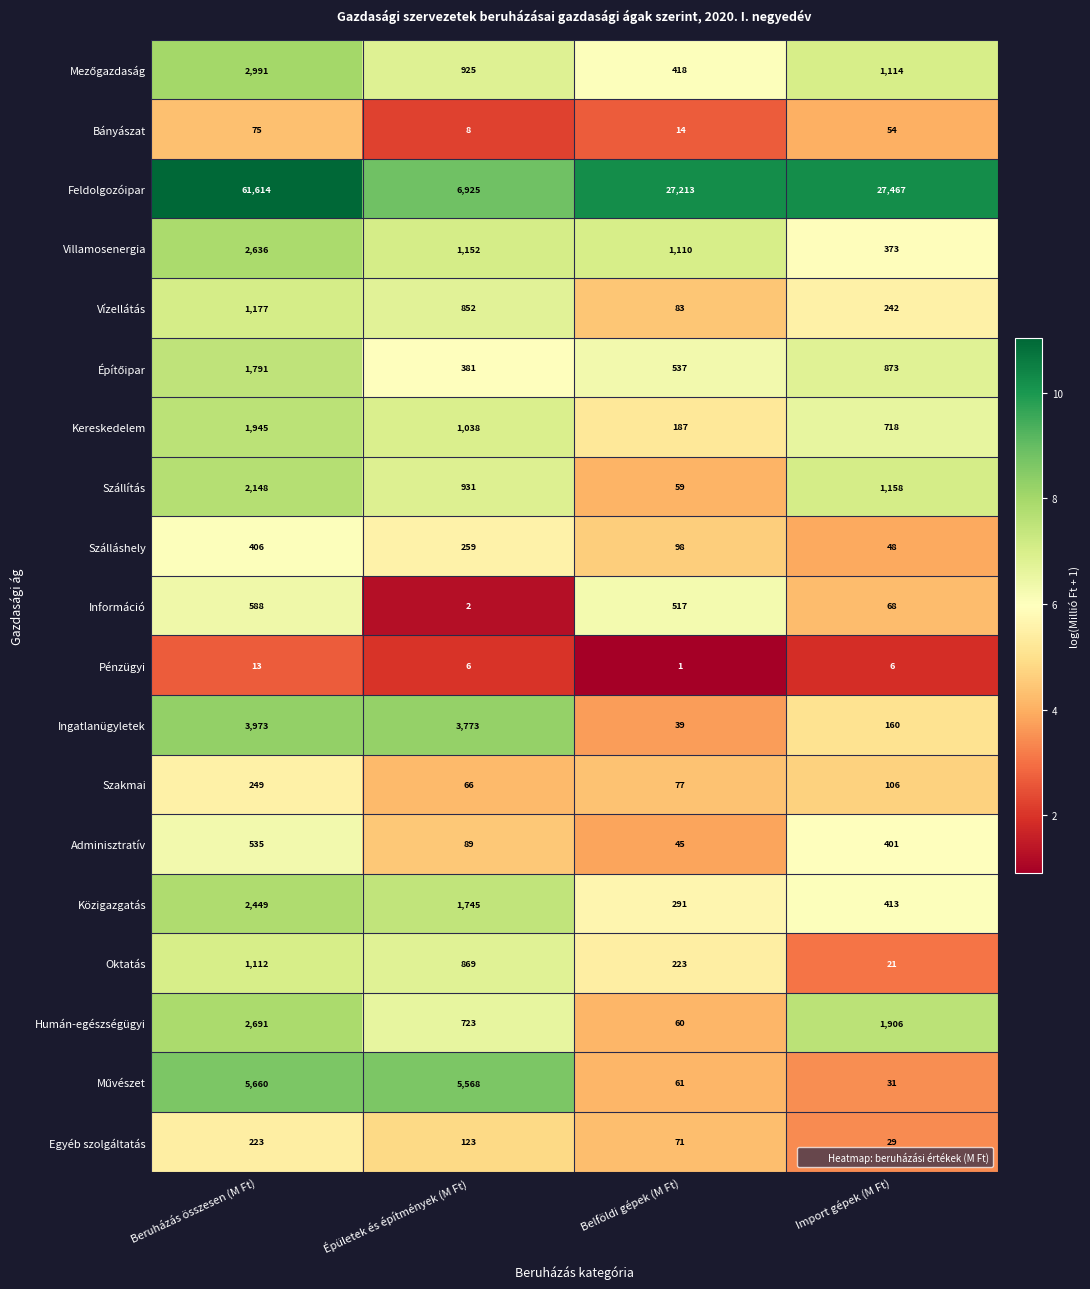

The Ingatlanügyletek series shows 39 at Belföldi gépek (M Ft). True or false?

True